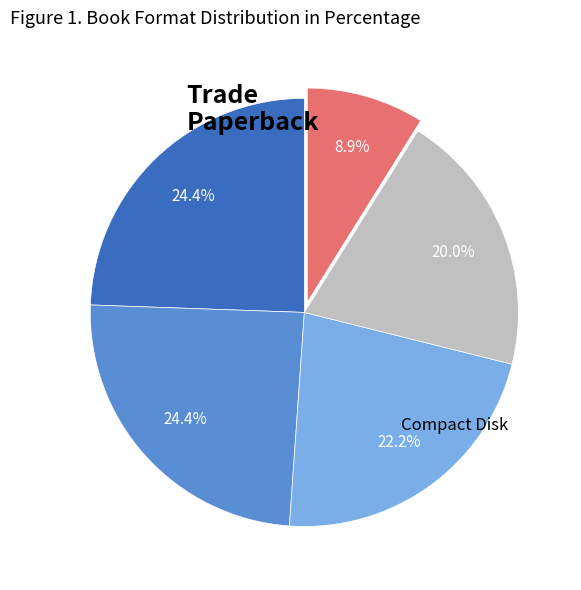

Is there any slice that represents more than half of the pie?

No